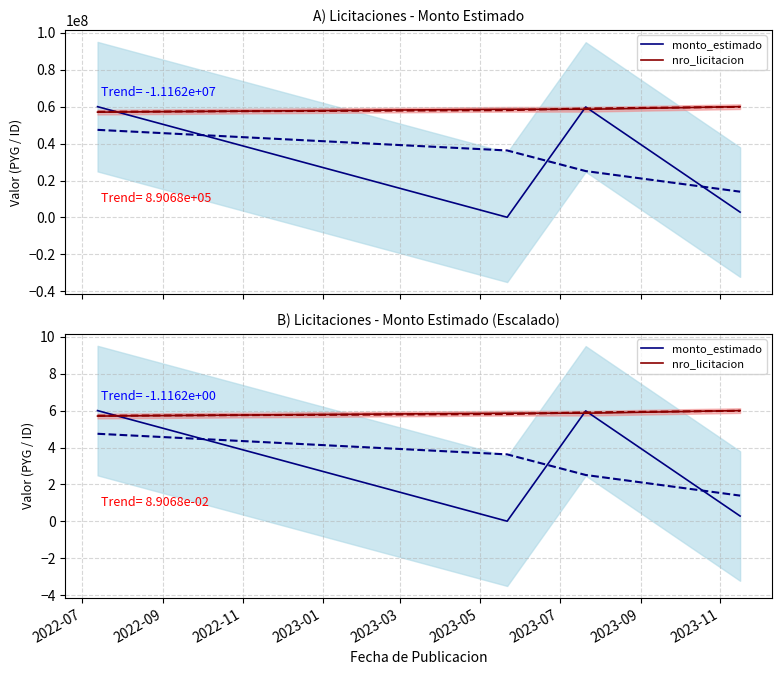

After their last crossing, which series has the higher values: monto_estimado or nro_licitacion?

nro_licitacion